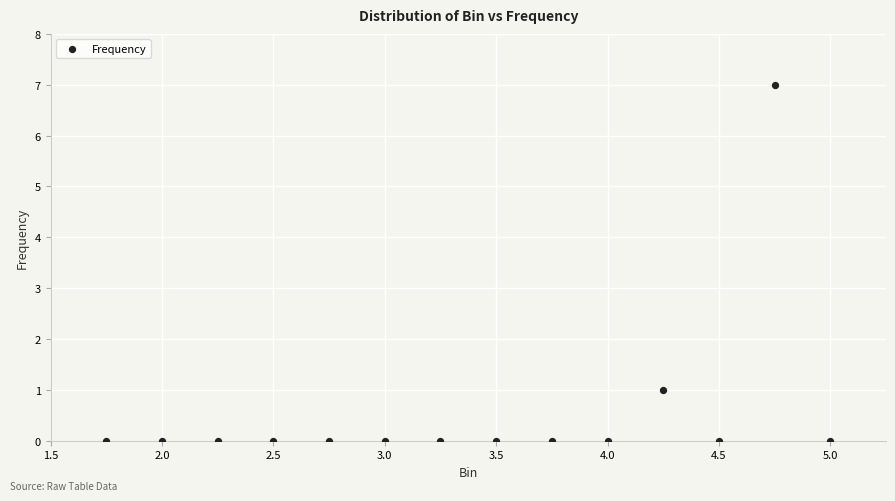

What is the range of Y values (max minus min)?

7